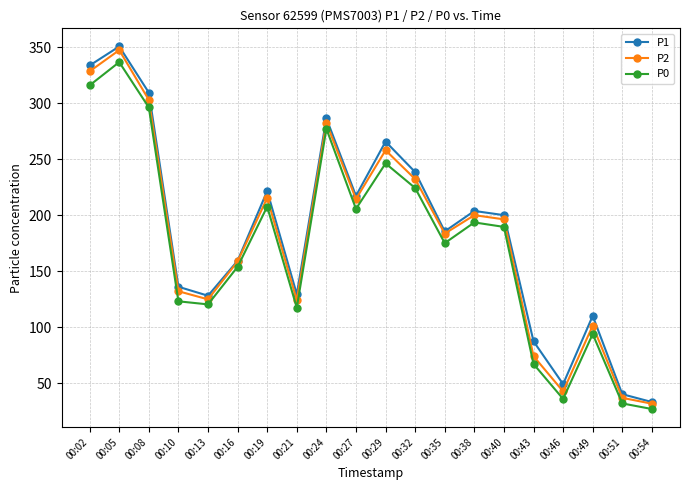

What is the maximum value for P2?

347.5